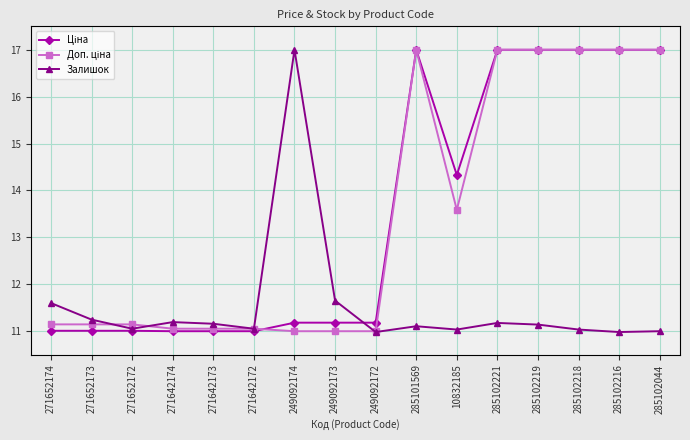

Count the number of categories in the chart.

16